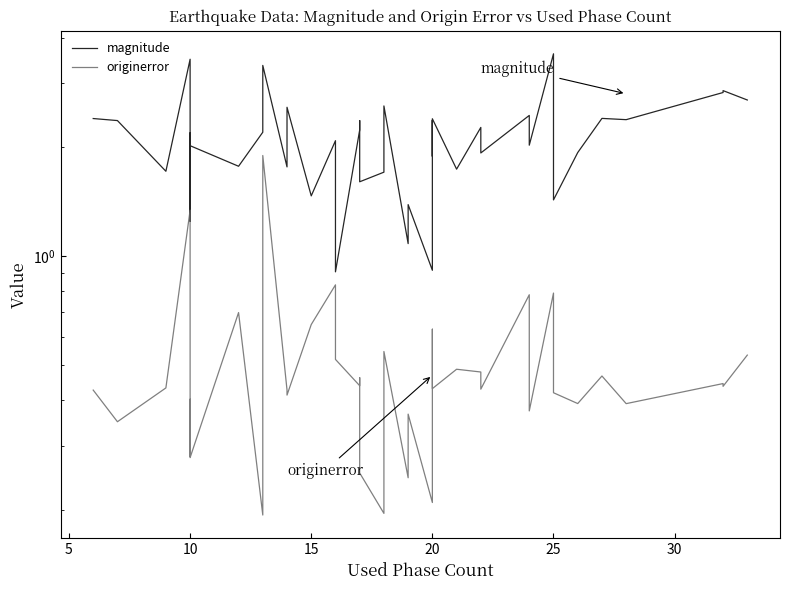

Which series has the largest total across all categories?

magnitude